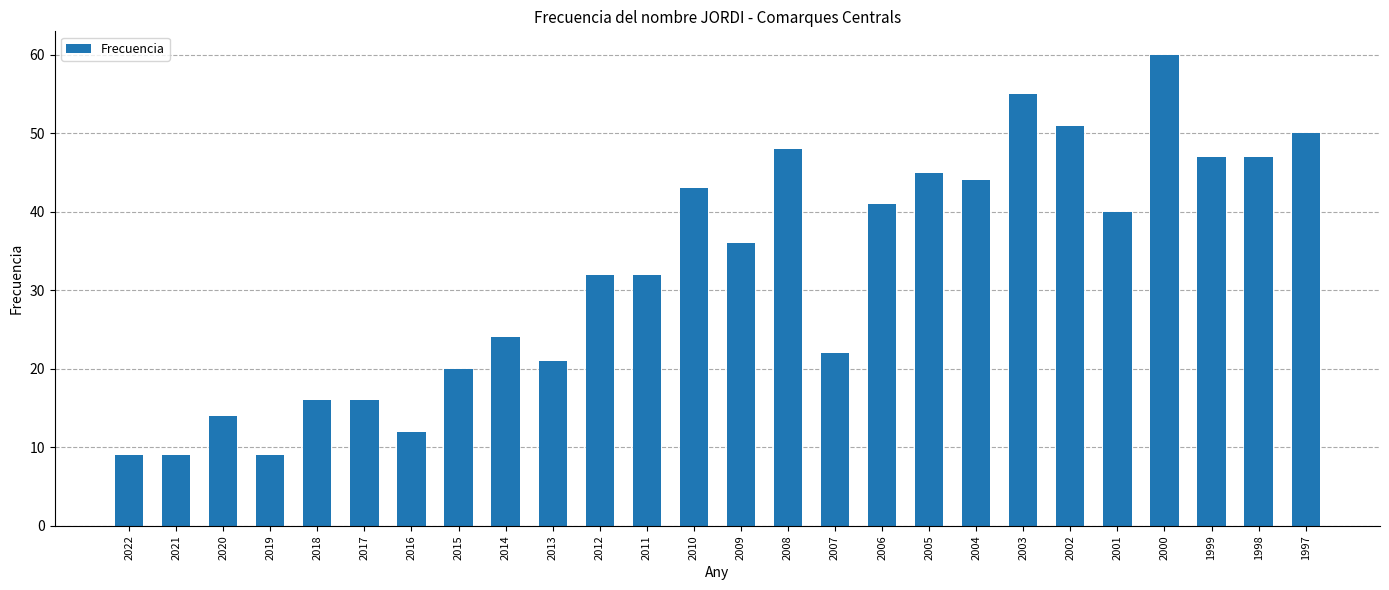

What is the change in value from 2017 to 2001?

+24